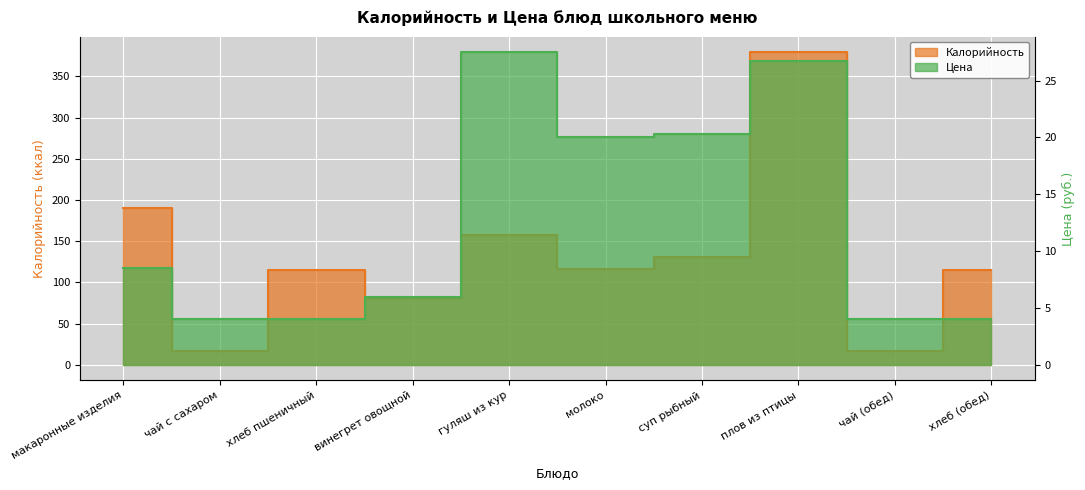

What is the value of the Цена point at the 10th from the left?

4.0